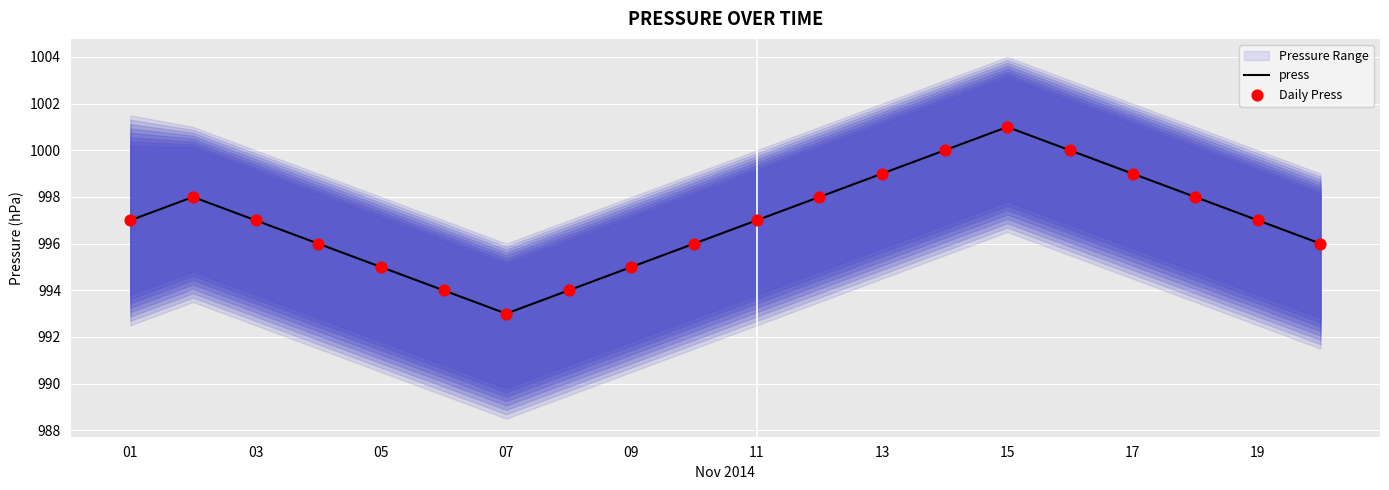

Is it true that press equals 999 at 13?

True